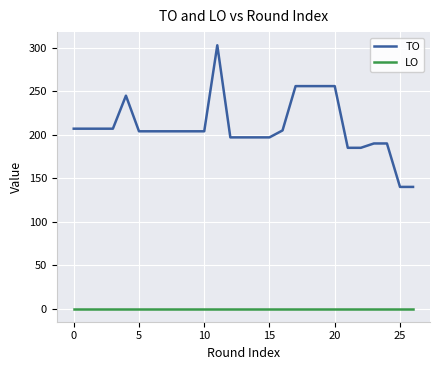

List the series in order of their overall mean, lowest first.

LO, TO